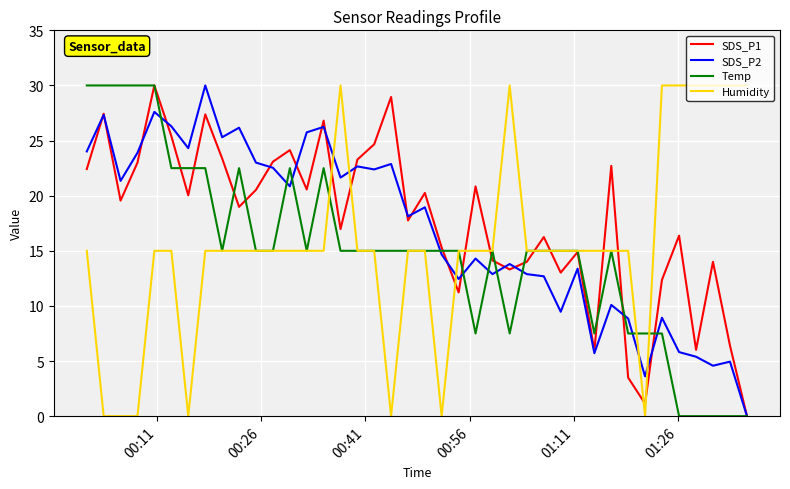

What is the maximum value shown in the chart?

30.0